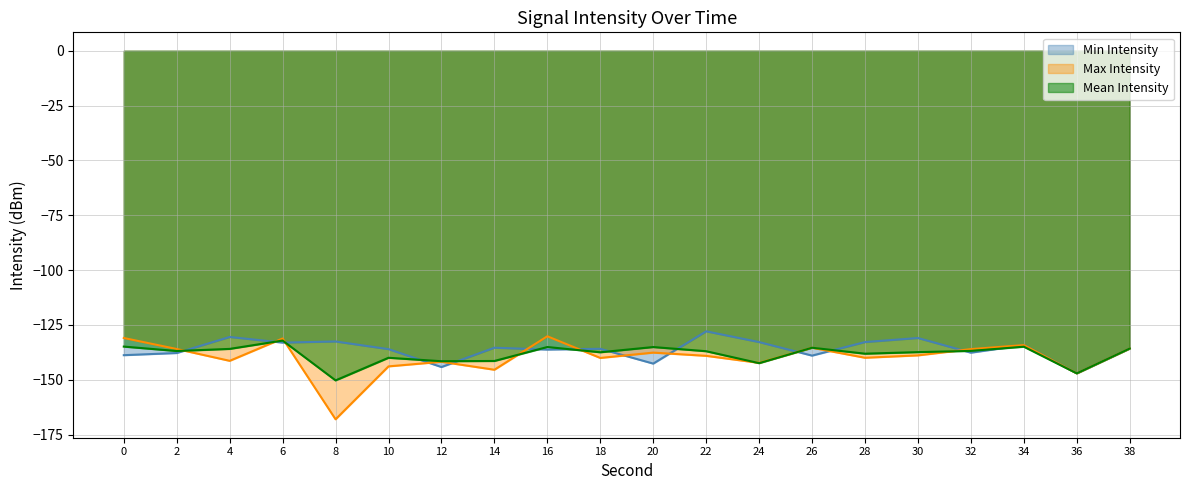

Reading right to left, list all the values displayed in this chart.

Min Intensity: 38=-135.7	36=-147.1	34=-134.2	32=-137.6	30=-130.9	28=-132.8	26=-139.0	24=-132.8	22=-127.9	20=-142.6	18=-135.9	16=-136.2	14=-135.4	12=-144.2	10=-136.0	8=-132.5	6=-133.0	4=-130.5	2=-137.8	0=-138.8
Max Intensity: 38=-135.7	36=-147.1	34=-134.2	32=-136.0	30=-138.9	28=-139.9	26=-135.4	24=-142.3	22=-139.1	20=-137.6	18=-140.0	16=-130.2	14=-145.4	12=-141.8	10=-143.9	8=-168.0	6=-131.2	4=-141.3	2=-136.0	0=-130.9
Mean Intensity: 38=-135.7	36=-147.1	34=-134.9	32=-136.8	30=-137.4	28=-138.1	26=-135.4	24=-142.4	22=-137.0	20=-135.1	18=-137.4	16=-135.1	14=-141.4	12=-141.5	10=-140.0	8=-150.3	6=-132.1	4=-135.9	2=-136.9	0=-134.9